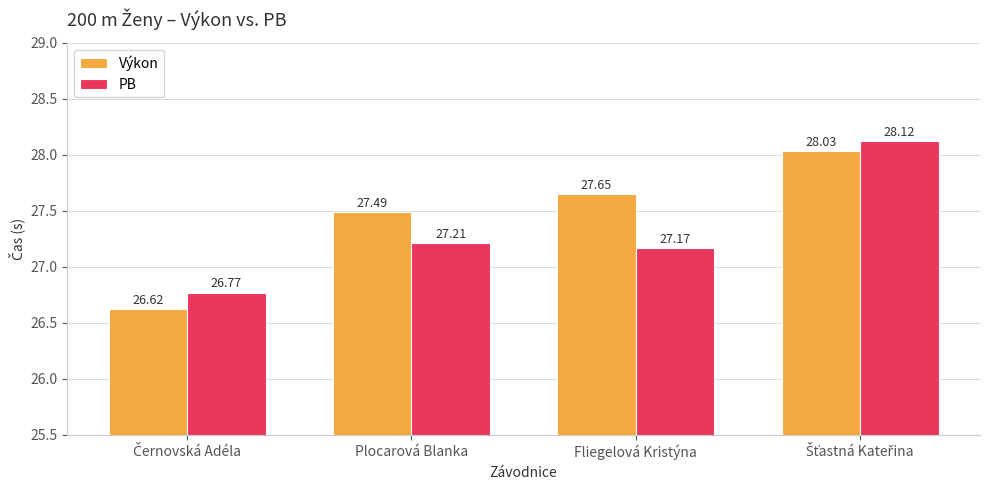

How many bars are there in total?

8